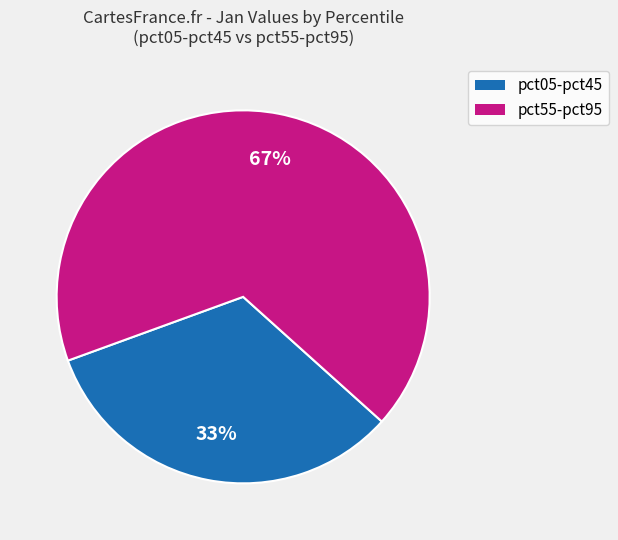

Is there any slice that represents more than half of the pie?

Yes